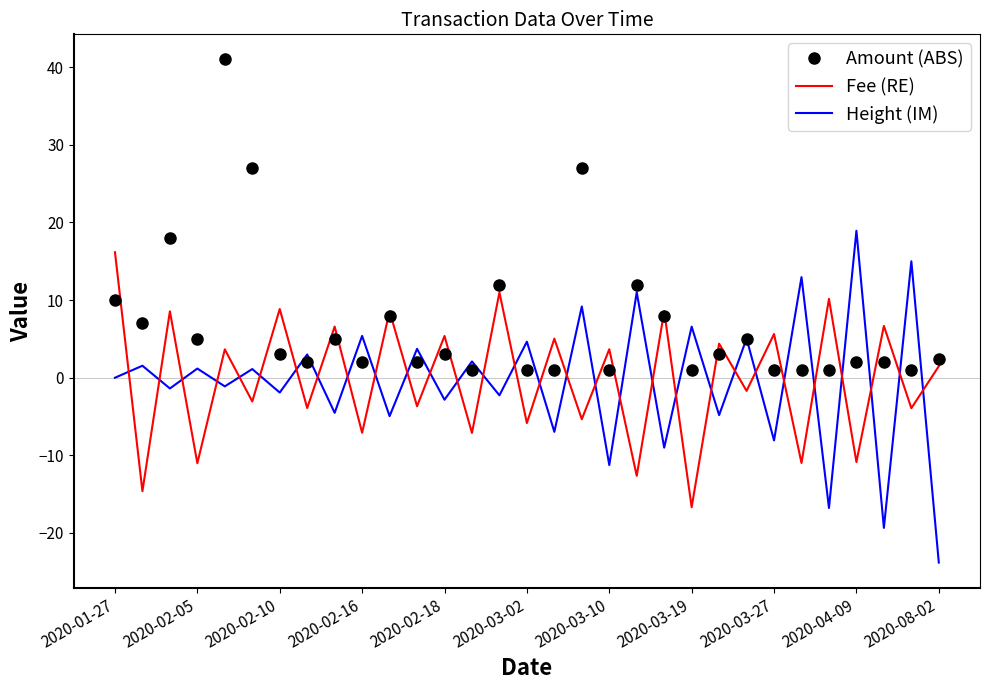

True or false: Amount (ABS) has more than 2 points higher than both neighbors.

True